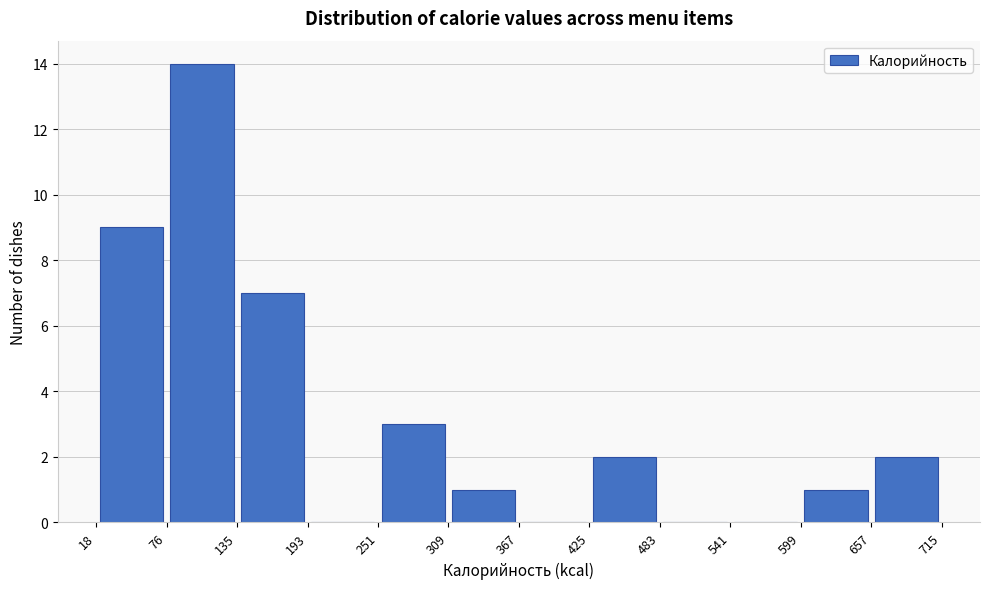

Reading left to right, transcribe this chart: for each bar, give the range it covers on the x-axis and its height. The values are not printed on the chart, so give them approximately, as read against the axis.

18 to 76: 9
76 to 135: 14
135 to 193: 7
193 to 251: 0
251 to 309: 3
309 to 367: 1
367 to 425: 0
425 to 483: 2
483 to 541: 0
541 to 599: 0
599 to 657: 1
657 to 715: 2